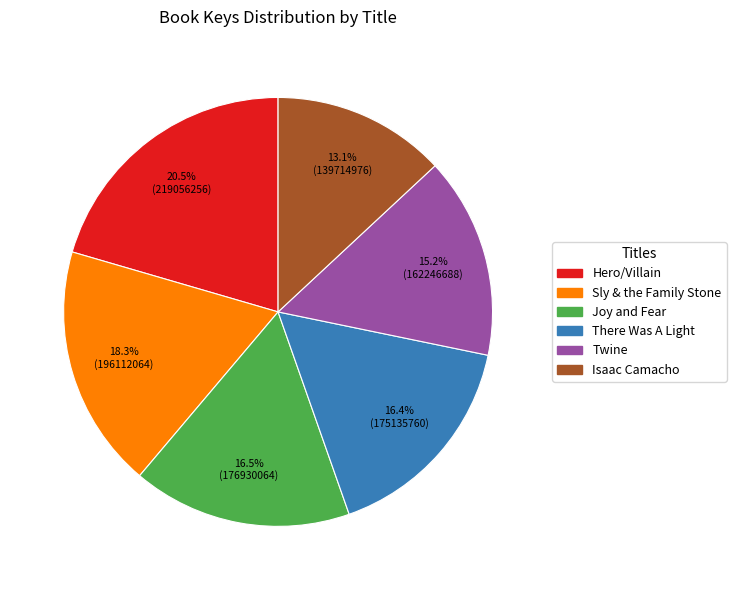

To the nearest percent, what is the average slice percentage?

17%